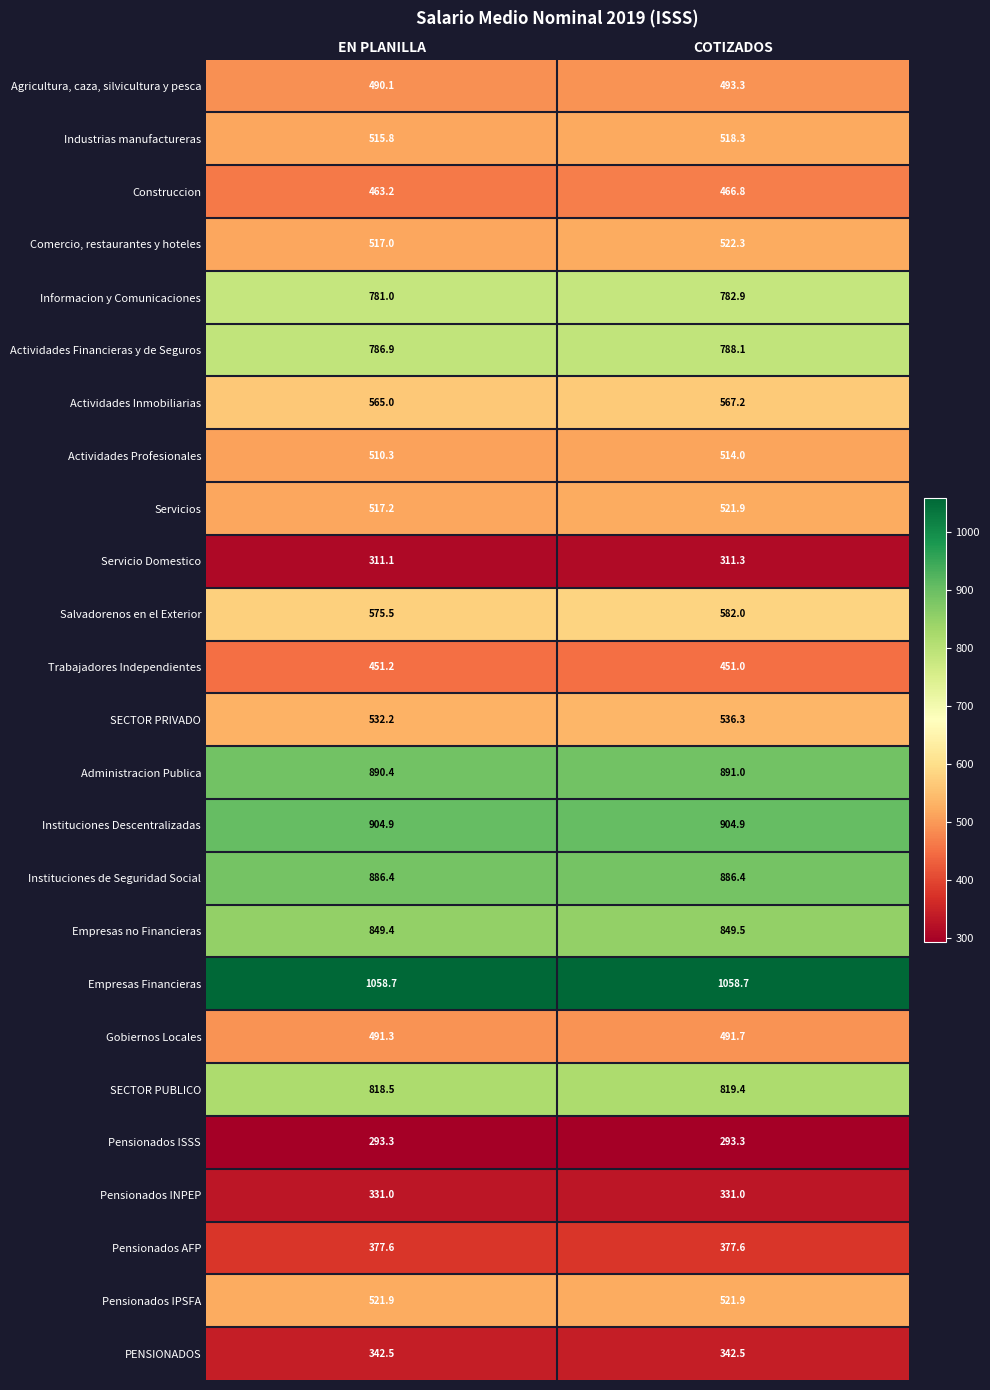

Which series has the largest range (max minus min)?

Salvadorenos en el Exterior